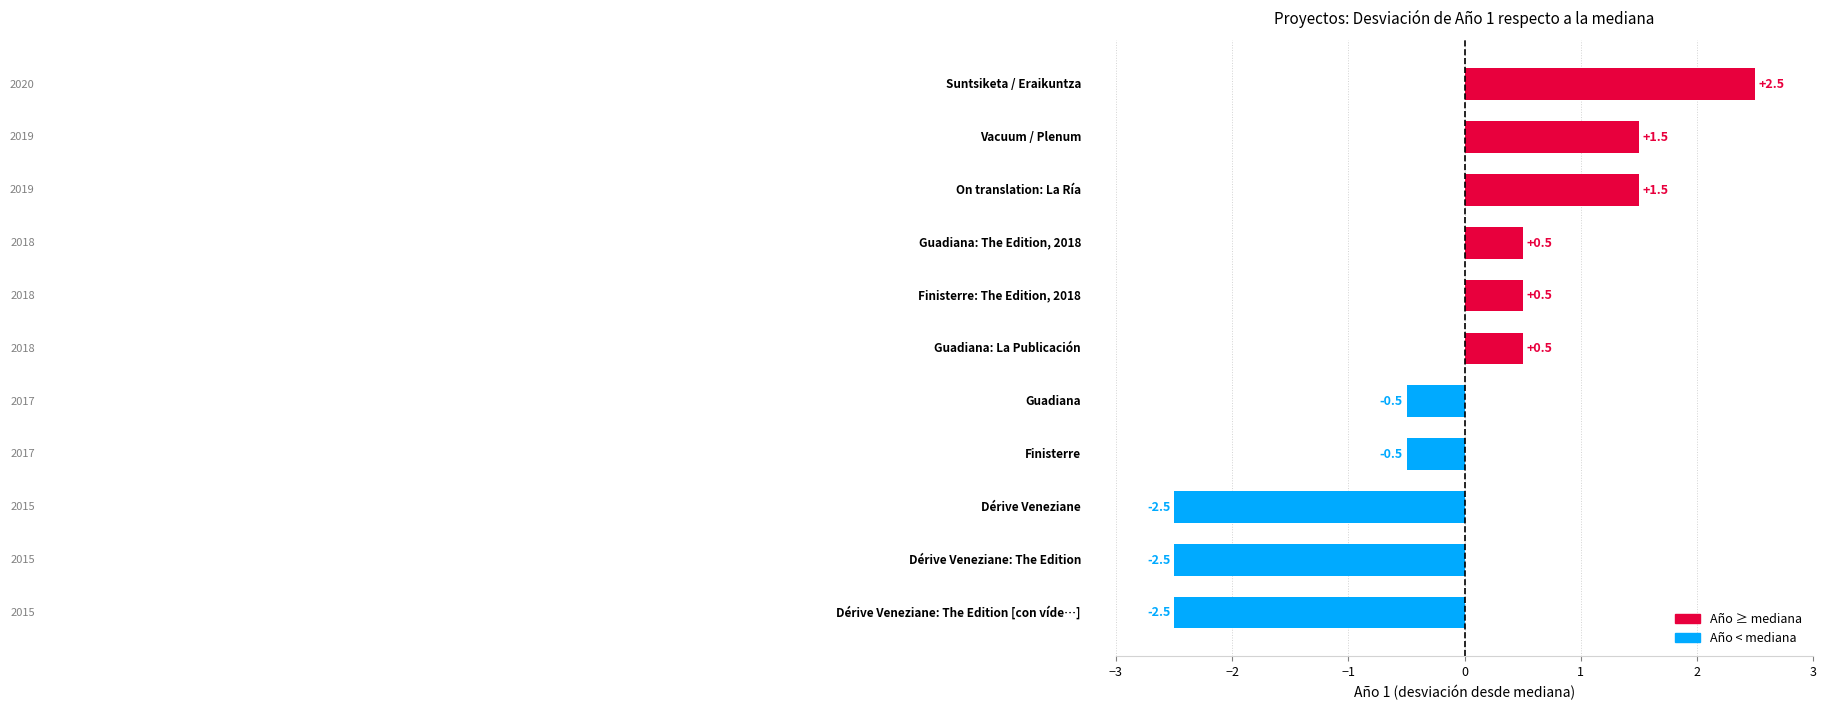

What is the difference between the maximum and minimum values?

5.0